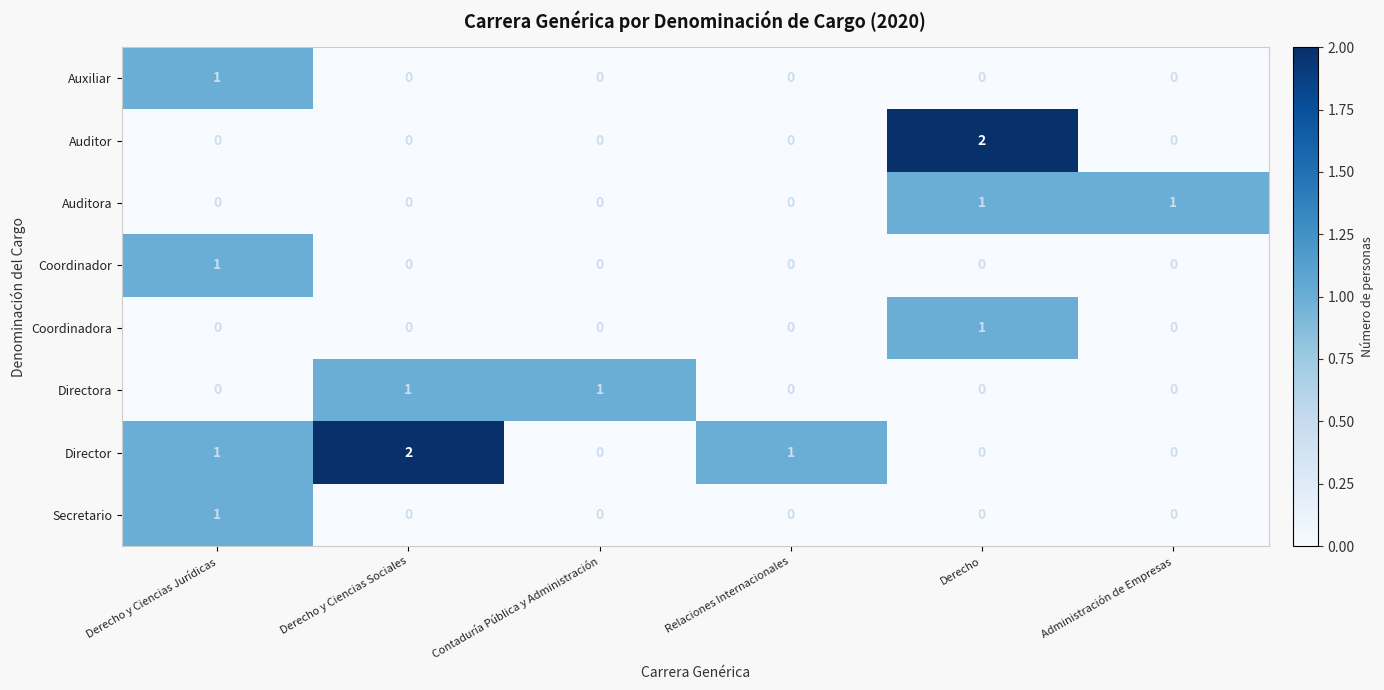

The Director series shows 1 at Derecho y Ciencias Jurídicas. True or false?

True